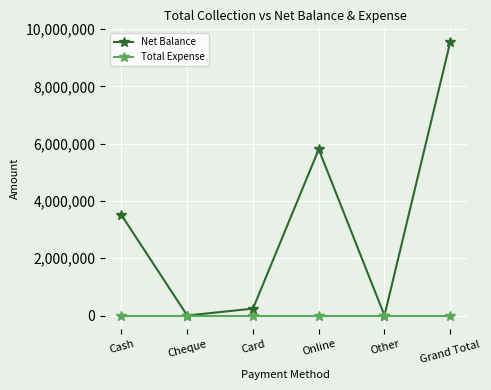

What are all the series names shown in the legend?

Net Balance, Total Expense